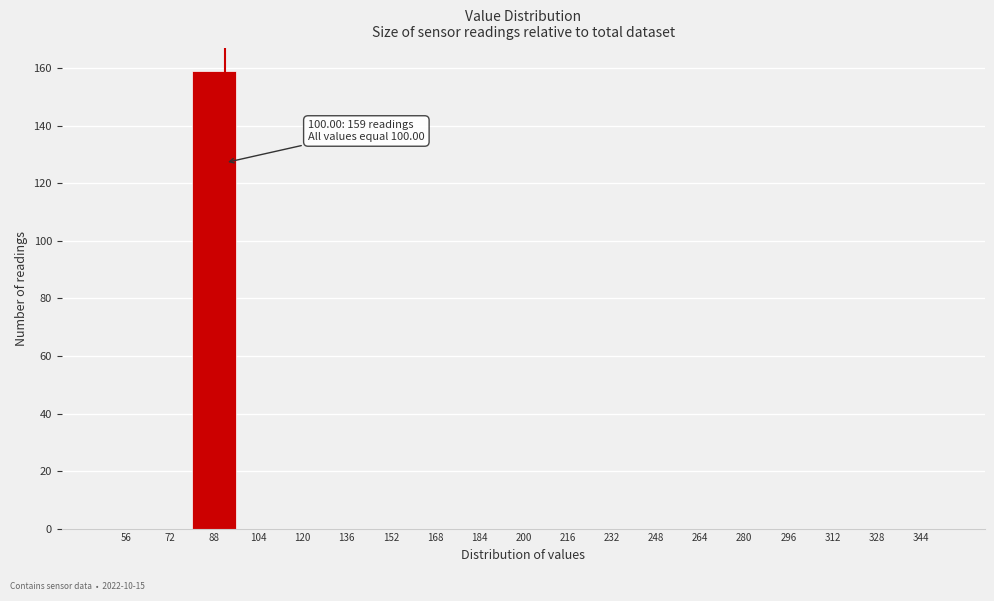

Reading right to left, what are all the values shown in this chart?

344=0	328=0	312=0	296=0	280=0	264=0	248=0	232=0	216=0	200=0	184=0	168=0	152=0	136=0	120=0	104=0	88=159	72=0	56=0